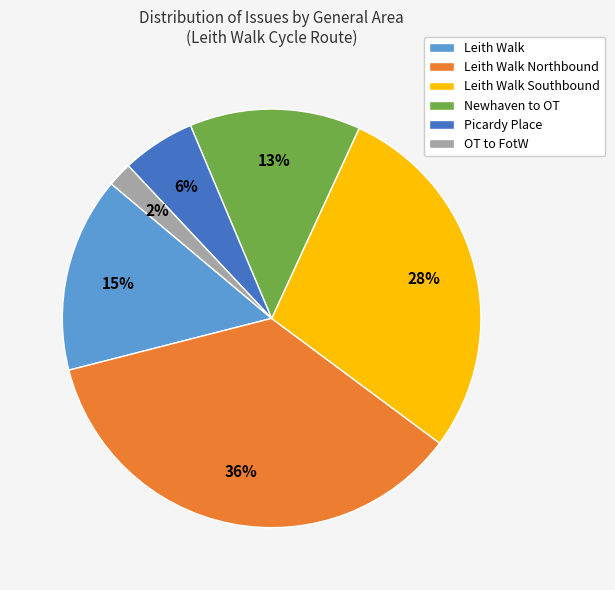

Which slice is the smallest?

OT to FotW